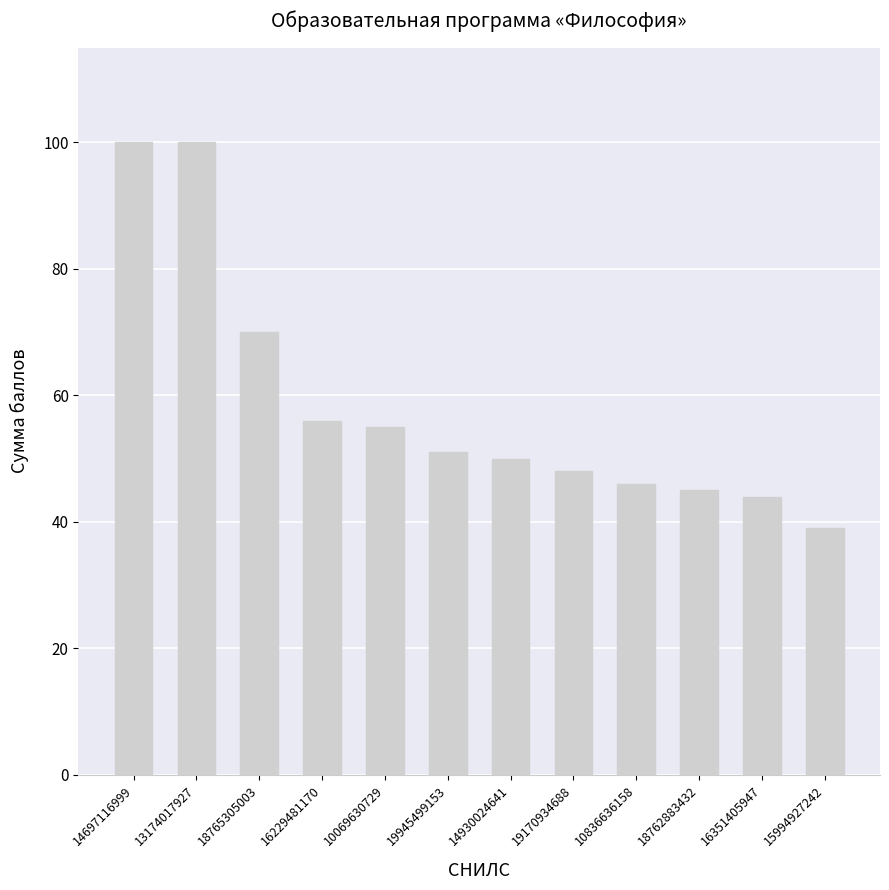

The value at 15994927242 is 13. True or false?

False